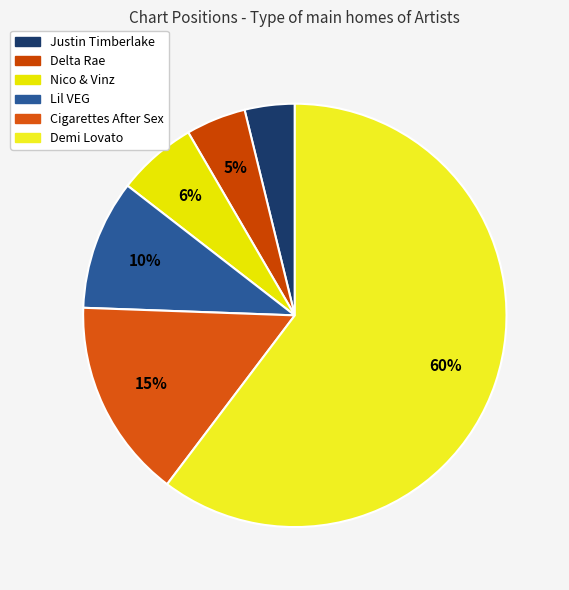

How many slices are in this pie chart?

6